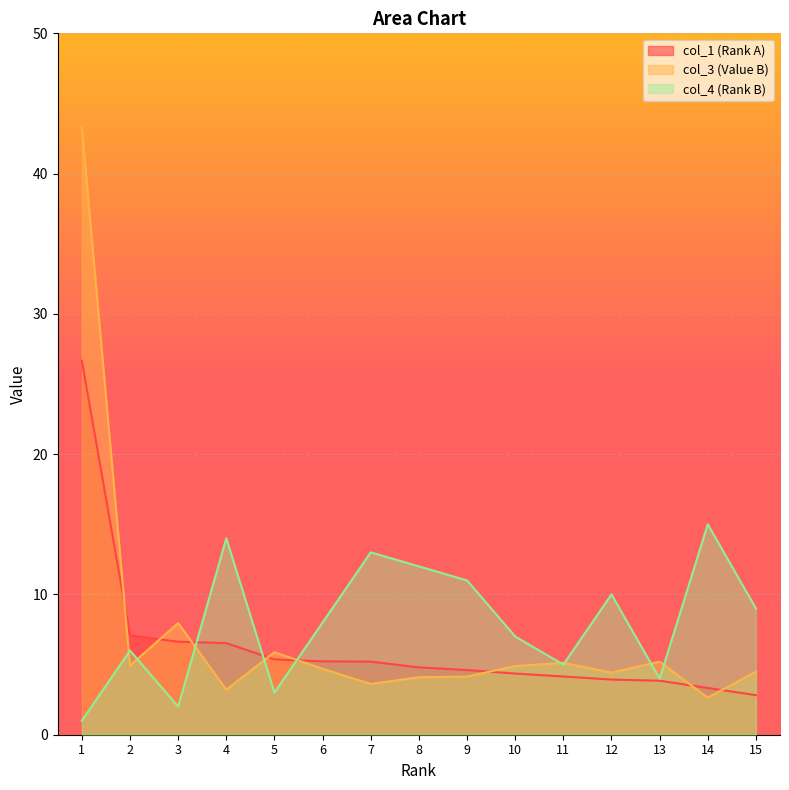

What is the value of the col_1 (Rank A) point at the 1st from the left?

26.7